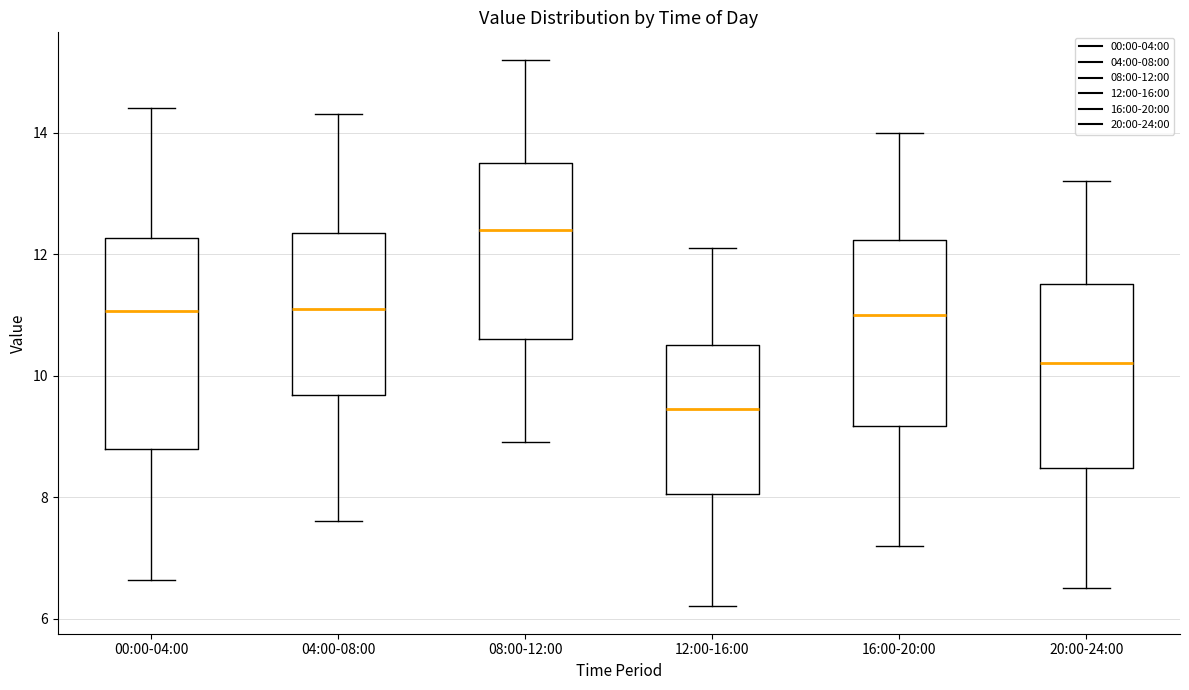

Which box has the highest median line?

08:00-12:00